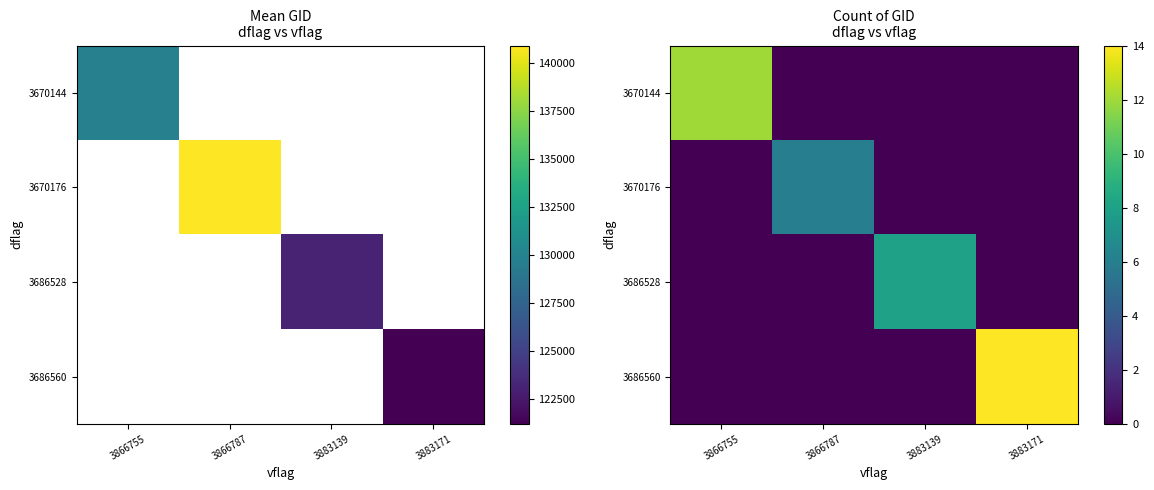

List the labels in order of 3686560 value, largest first.

3883171, 3866755, 3866787, 3883139